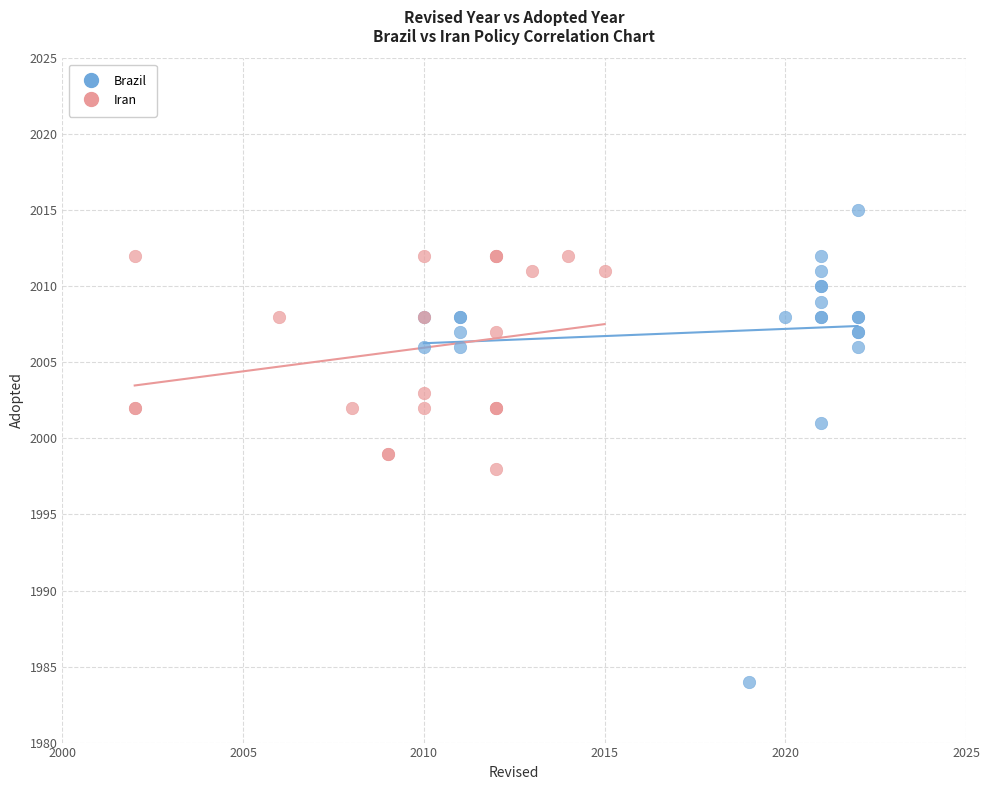

Which series reaches the minimum Y coordinate?

Brazil